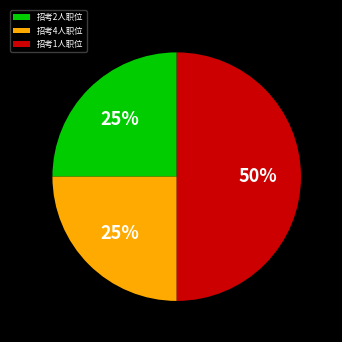

To the nearest percent, what is the difference between the largest and smallest slice percentages?

25%